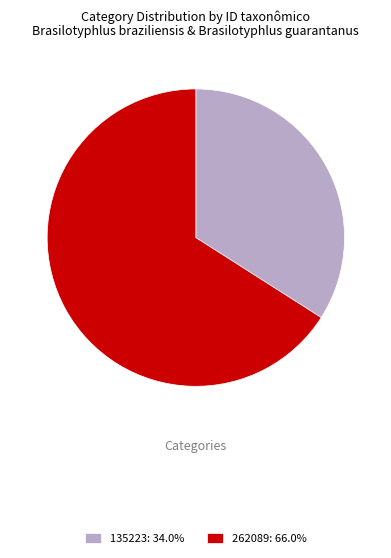

Approximately how many times larger is the value at 135223: 34.0% compared to 262089: 66.0%?

0.5